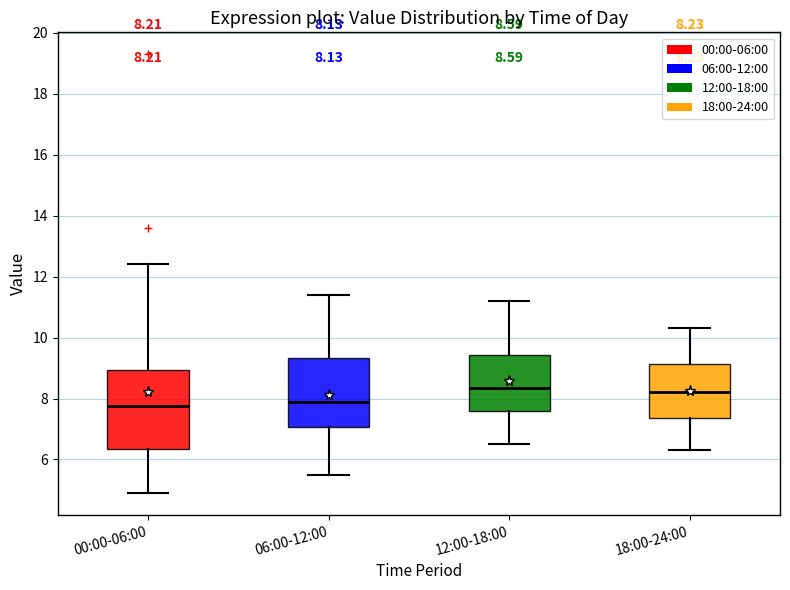

Which box is the tallest, from its lower edge to its upper edge?

00:00-06:00